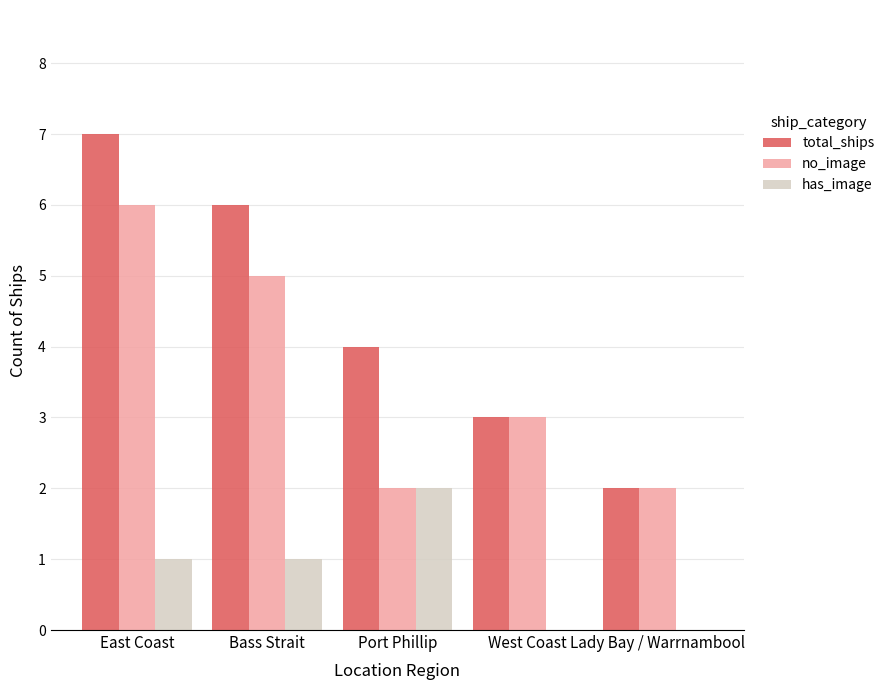

What is the average value of the has_image series?

1